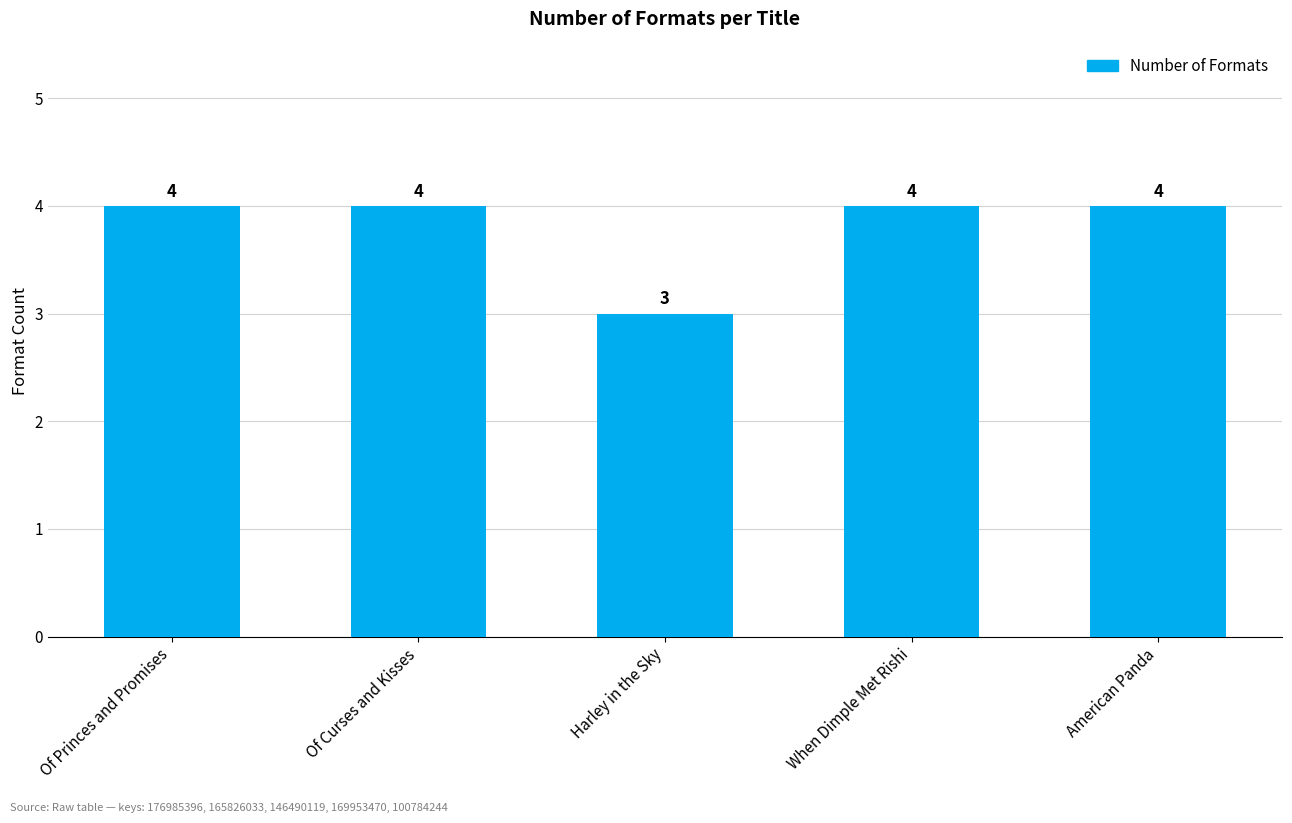

What is the maximum value shown in the chart?

4